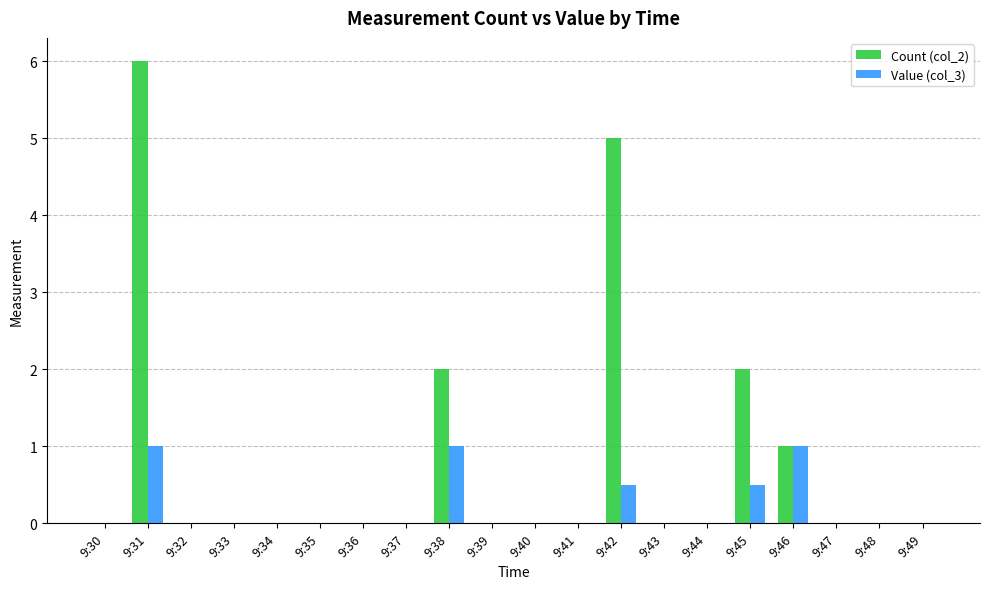

How many groups of bars are there?

20